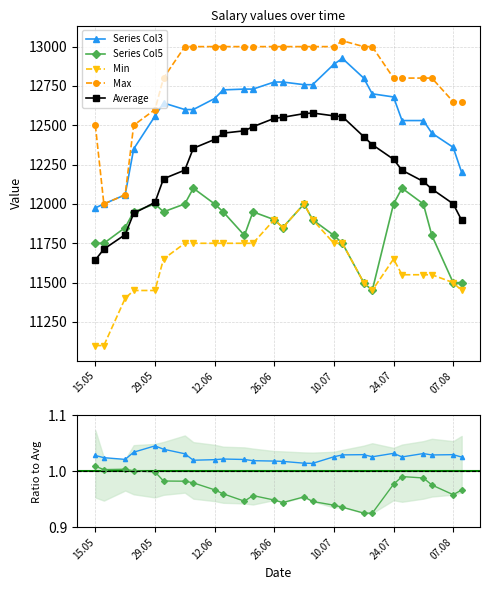

Between 17.05.2018 and 31.07.2018, which series saw the biggest shift?

Max